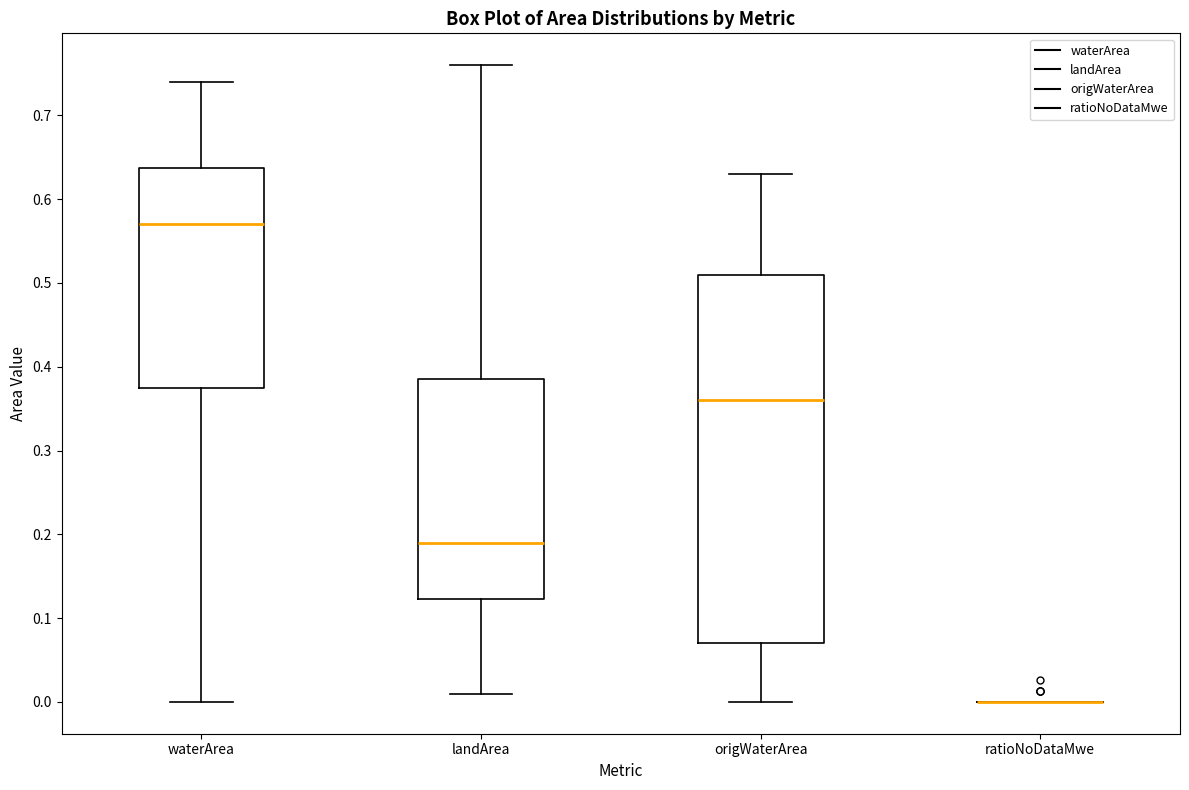

Reading left to right, read every box against the y-axis: the position of its median line, the range the box covers, and the ends of its whiskers. The values are not printed on the chart, so give them approximately, as read against the axis.

waterArea: median 0.57, box 0.38 to 0.64, whiskers 0.00 to 0.74
landArea: median 0.19, box 0.12 to 0.39, whiskers 0.01 to 0.76
origWaterArea: median 0.36, box 0.07 to 0.51, whiskers 0.00 to 0.63
ratioNoDataMwe: box collapsed to a line at 0.00, whiskers 0.00 to 0.00